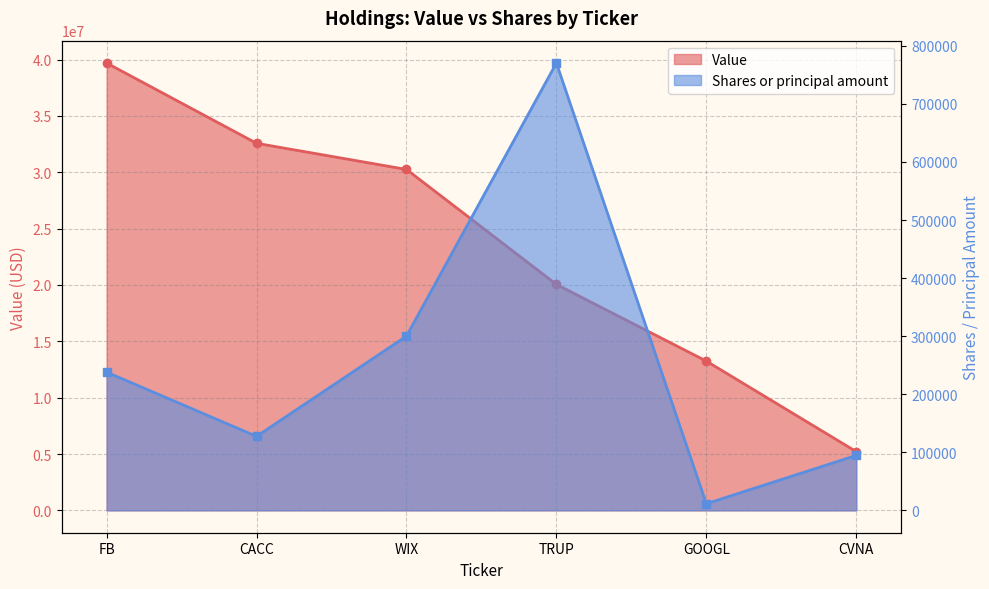

Reading left to right, what are all the values shown in this chart?

Value: FB=39698000	CACC=32575000	WIX=30256000	TRUP=20051000	GOOGL=13246000	CVNA=5214000
Shares or principal amount: FB=238000	CACC=127400	WIX=300100	TRUP=770317	GOOGL=11400	CVNA=94642